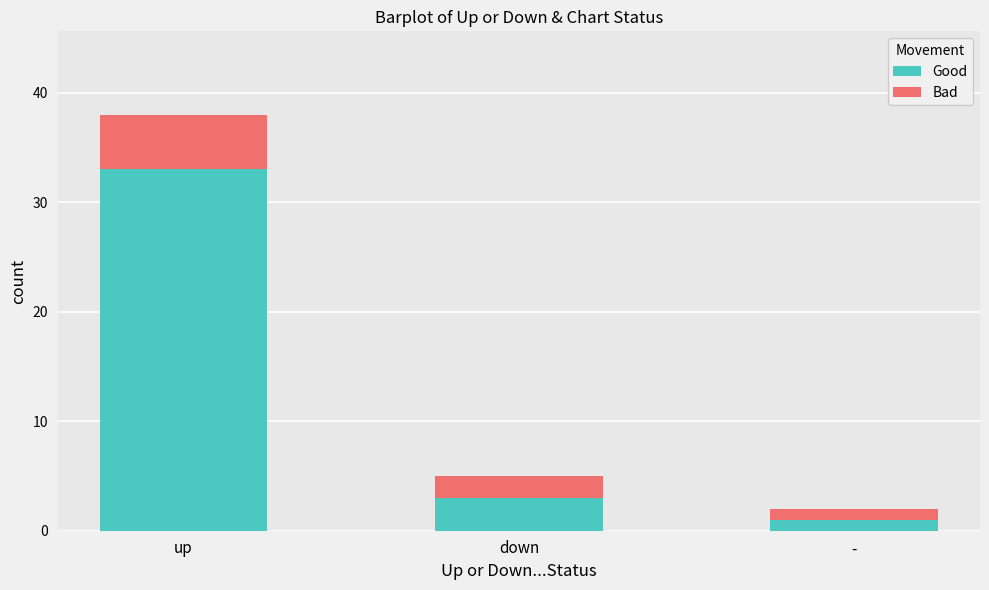

At which category is the sum across all series the highest?

up